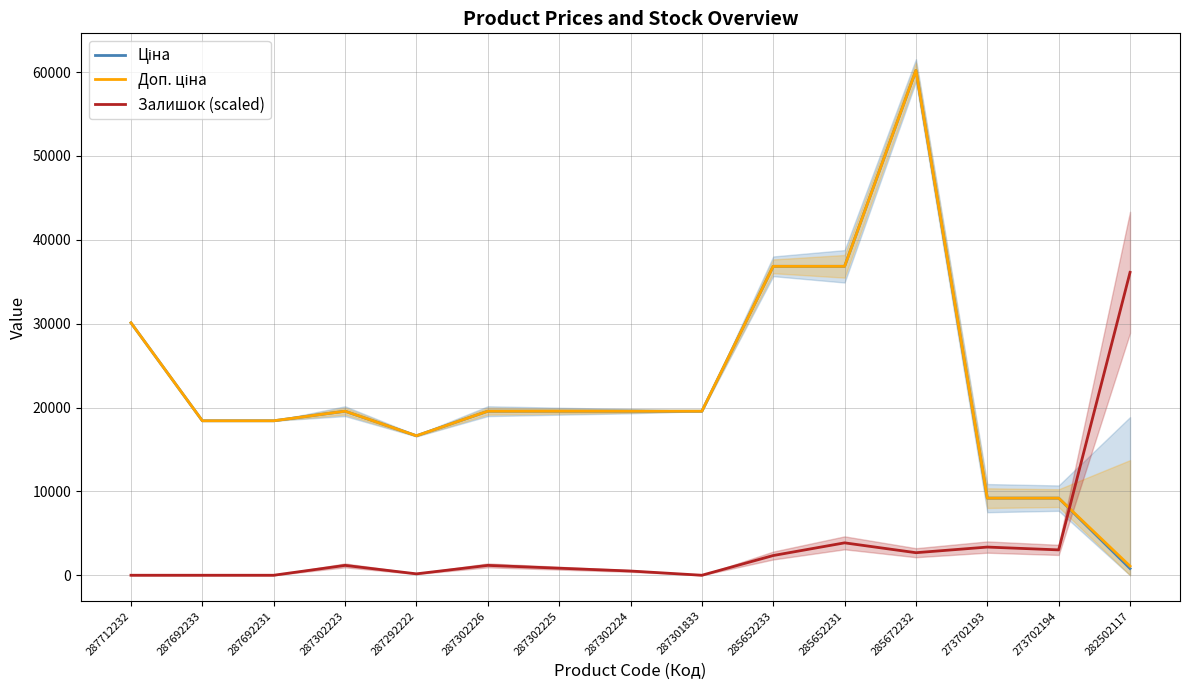

What is the difference between the highest and lowest values at 287292222?

16468.8